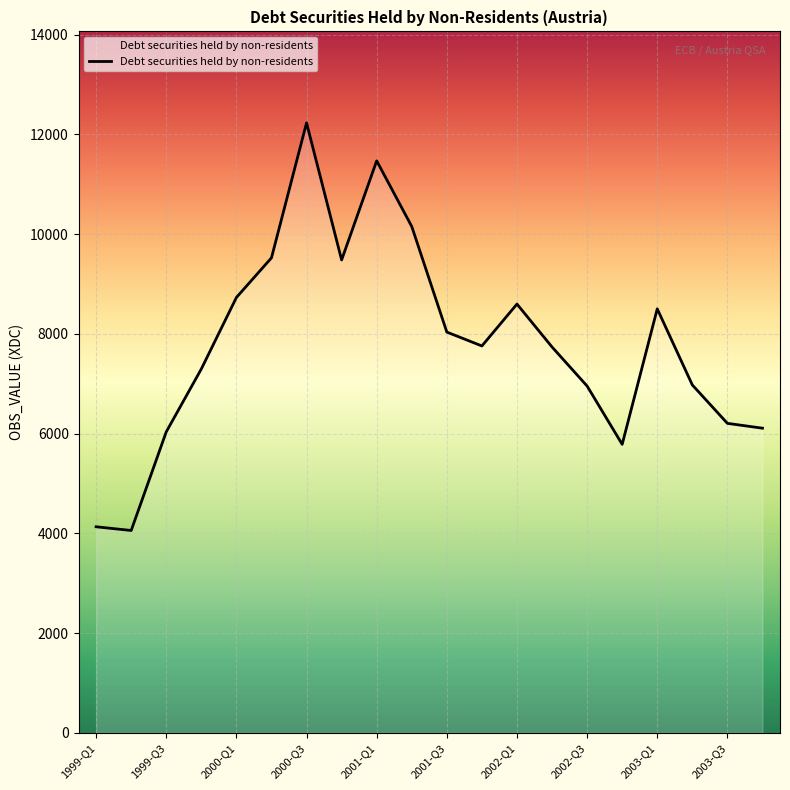

What is the maximum value shown in the chart?

12230